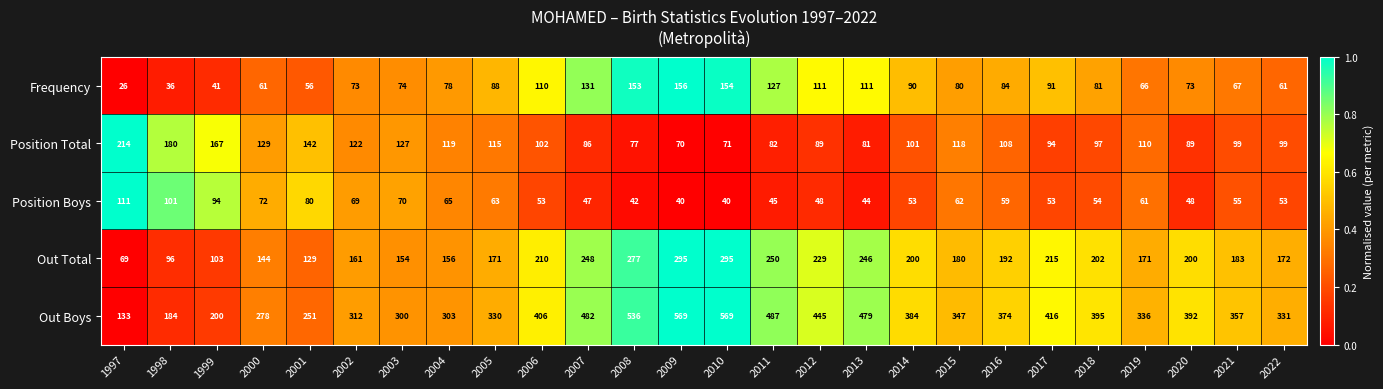

At which category is the sum across all series the highest?

2009